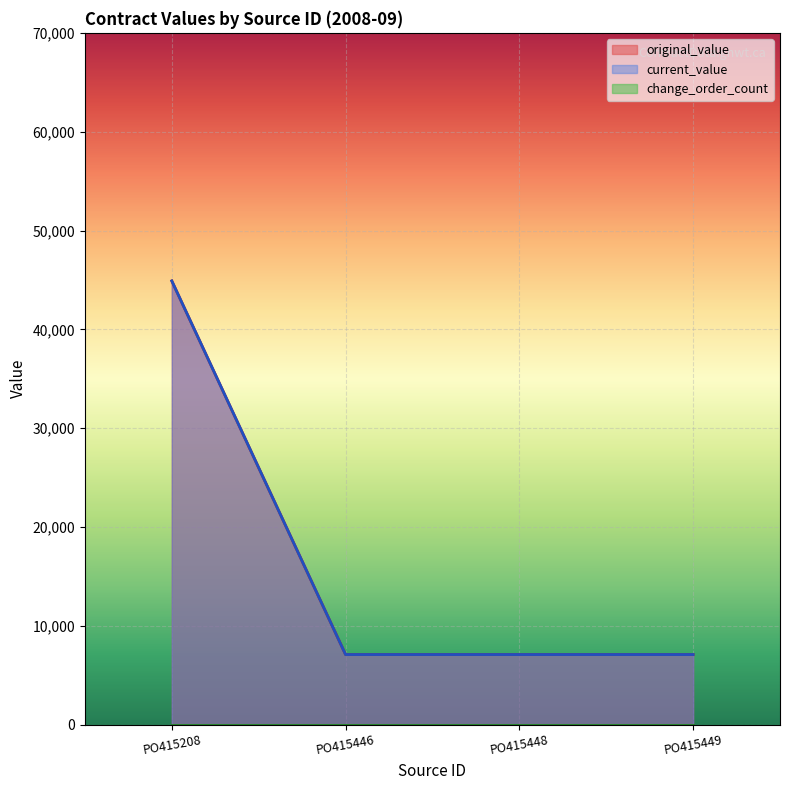

Reading left to right, transcribe all the data shown in this chart.

original_value: 44900.0	7092.9	7092.9	7092.9
current_value: 44900.0	7092.9	7092.9	7092.9